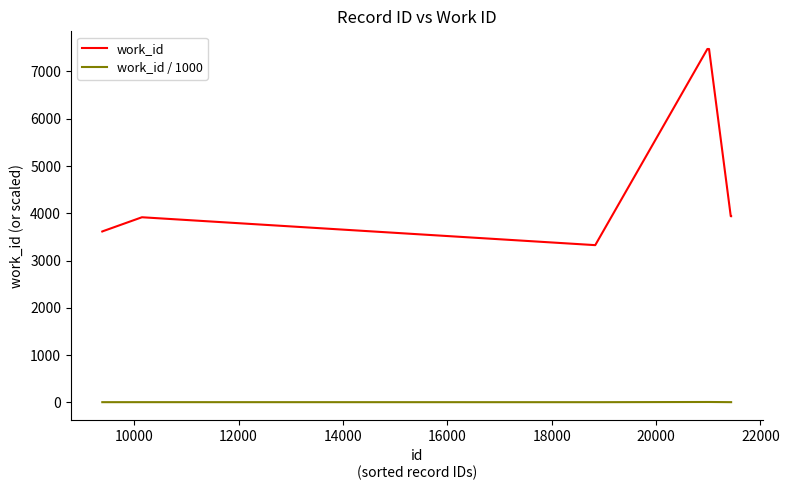

What is the difference between the maximum and minimum values in the work_id series?

4150.0